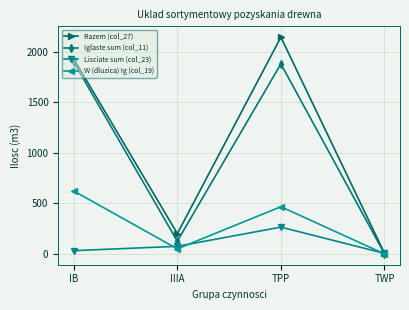

What are all the series names shown in the legend?

Razem (col_27), Iglaste sum (col_11), Lisciate sum (col_23), W (dluzica) Ig (col_19)